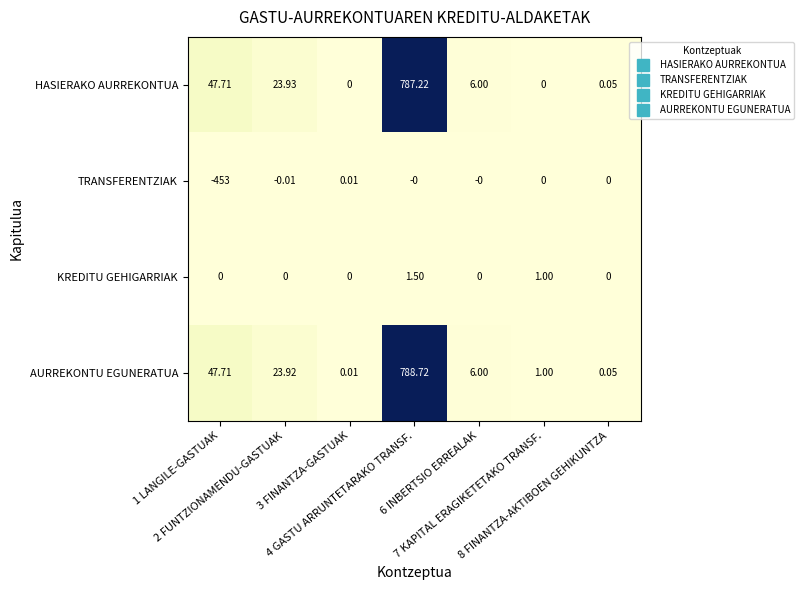

List the series in order of their peak value, lowest first.

TRANSFERENTZIAK, KREDITU GEHIGARRIAK, HASIERAKO AURREKONTUA, AURREKONTU EGUNERATUA